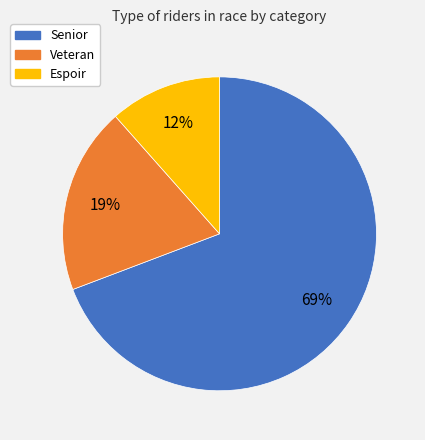

How many slices are in this pie chart?

3